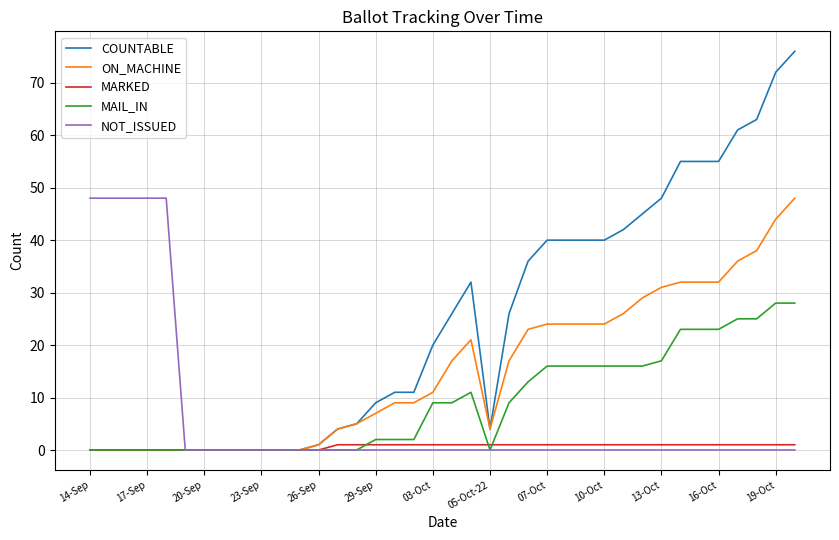

Which series has the largest total across all categories?

COUNTABLE